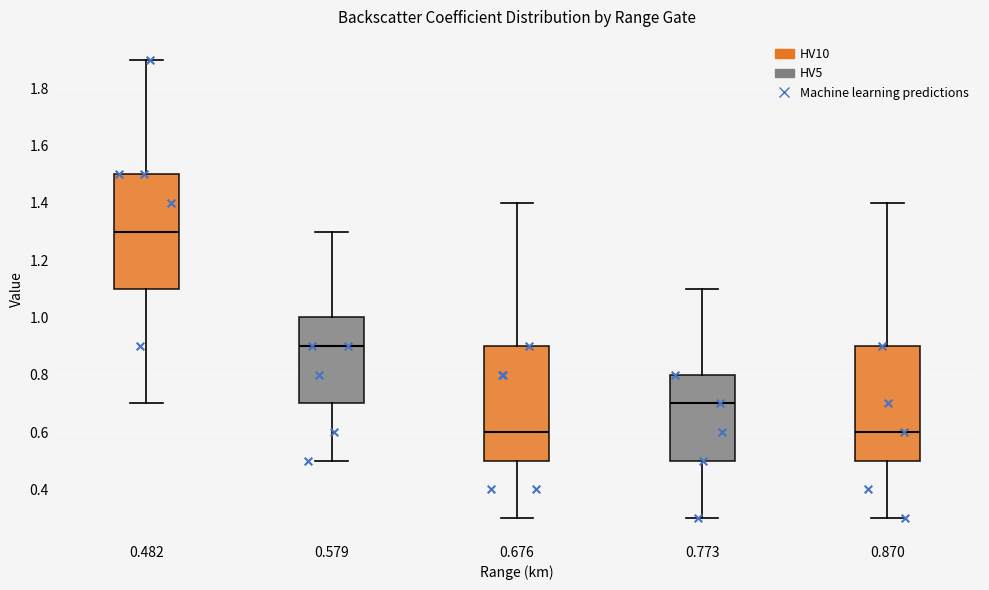

Where does the upper whisker of the box at x = 0.676 end on the y-axis? The values are not printed on the chart, so give them approximately, as read against the axis.

1.4